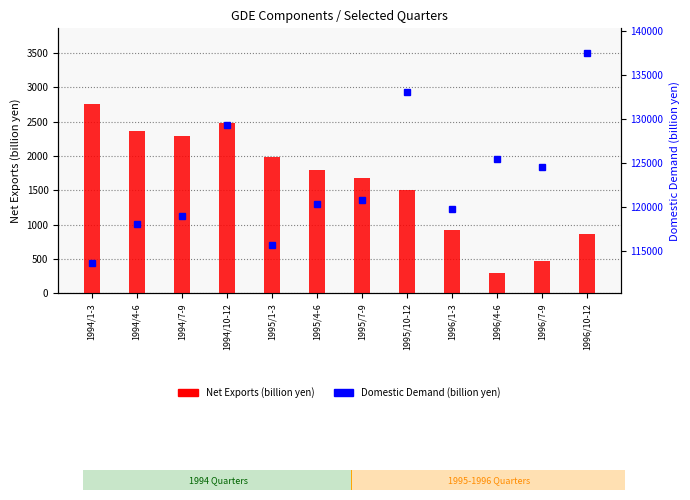

What is the value of the Net Exports bar at the 5th from the left?

1981.3